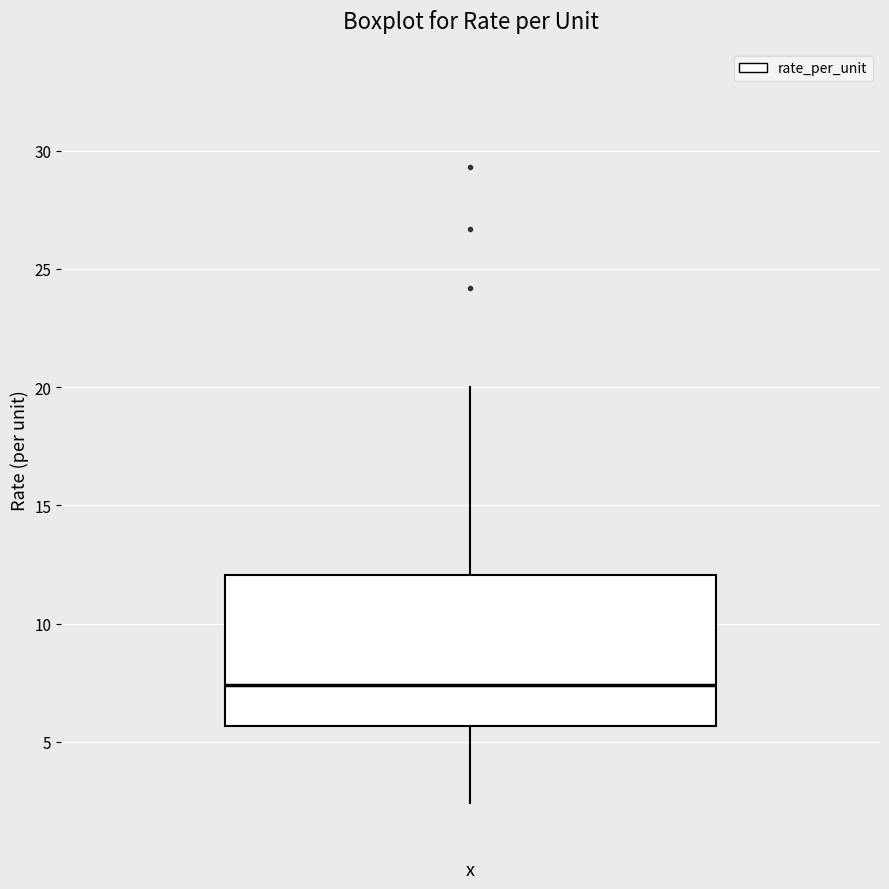

Transcribe this box plot: give where the median line is, the range the box spans, and where the two whiskers end, as read against the y-axis. The values are not printed on the chart, so give them approximately, as read against the axis.

median 7.5, box 5.5 to 12.0, whiskers 2.5 to 20.0